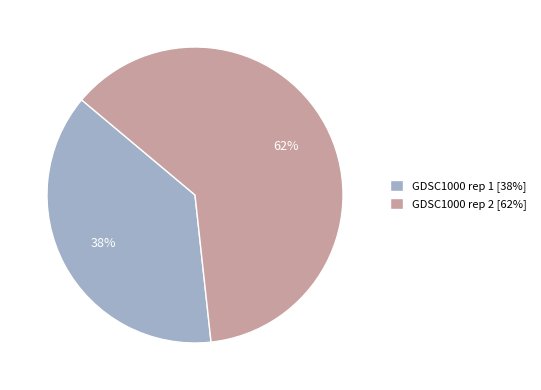

Is the sum of GDSC1000 rep 1 [38%] and GDSC1000 rep 2 [62%] greater than half?

Yes